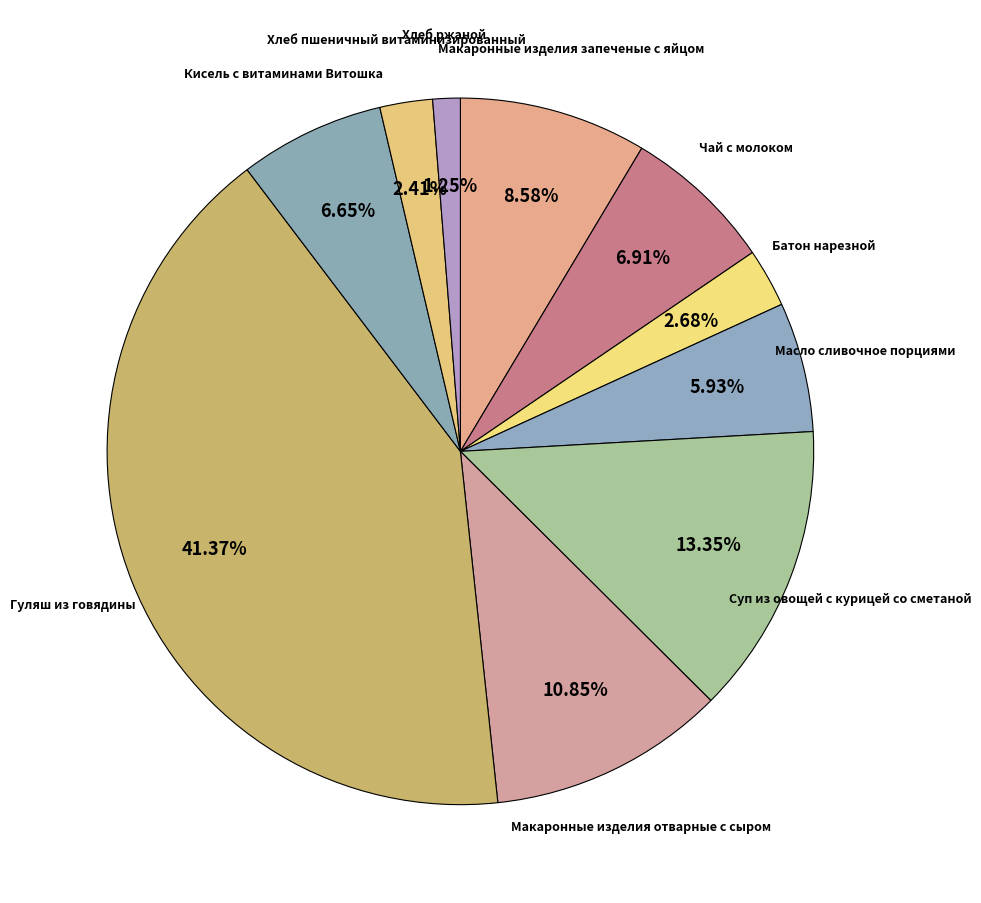

What is the ratio of the value at Масло сливочное порциями to the value at Макаронные изделия запеченые с яйцом?

0.7